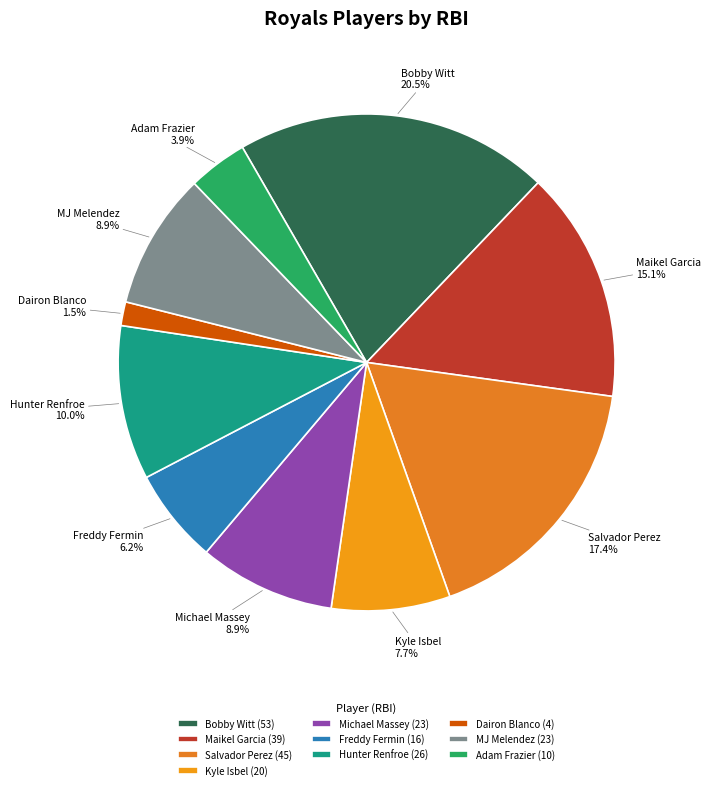

To the nearest percent, what is the average slice percentage?

10%